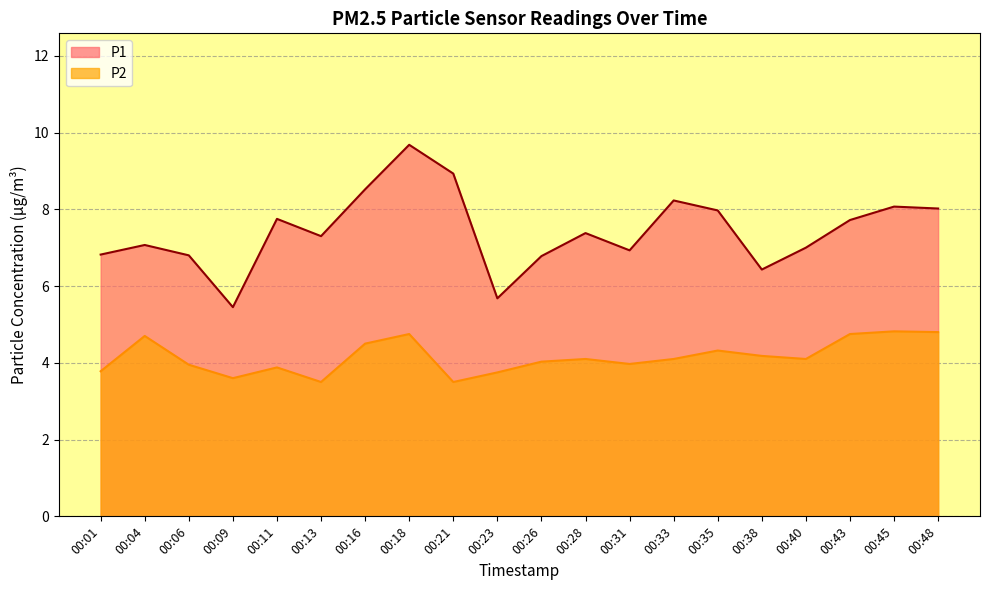

True or false: P1 and P2 cross at least once.

False